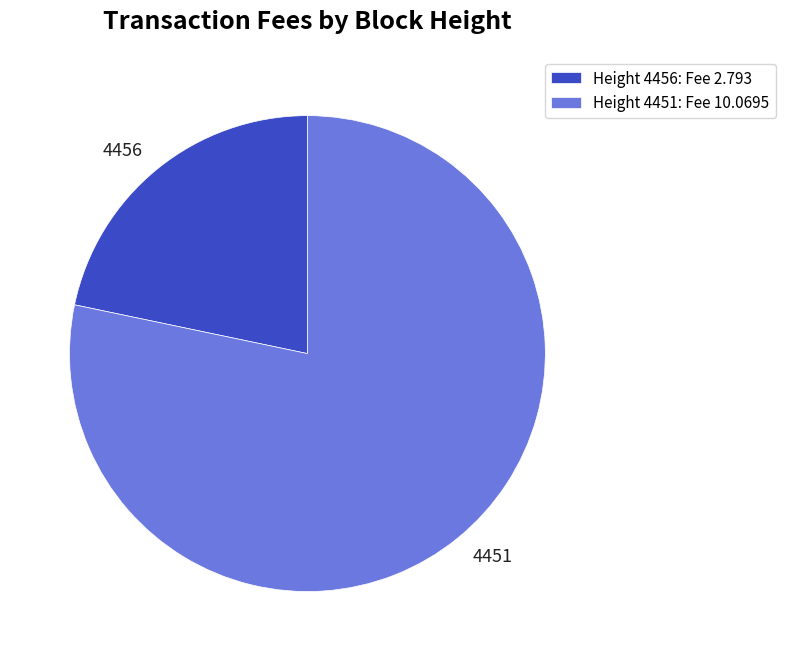

How many slices are in this pie chart?

2